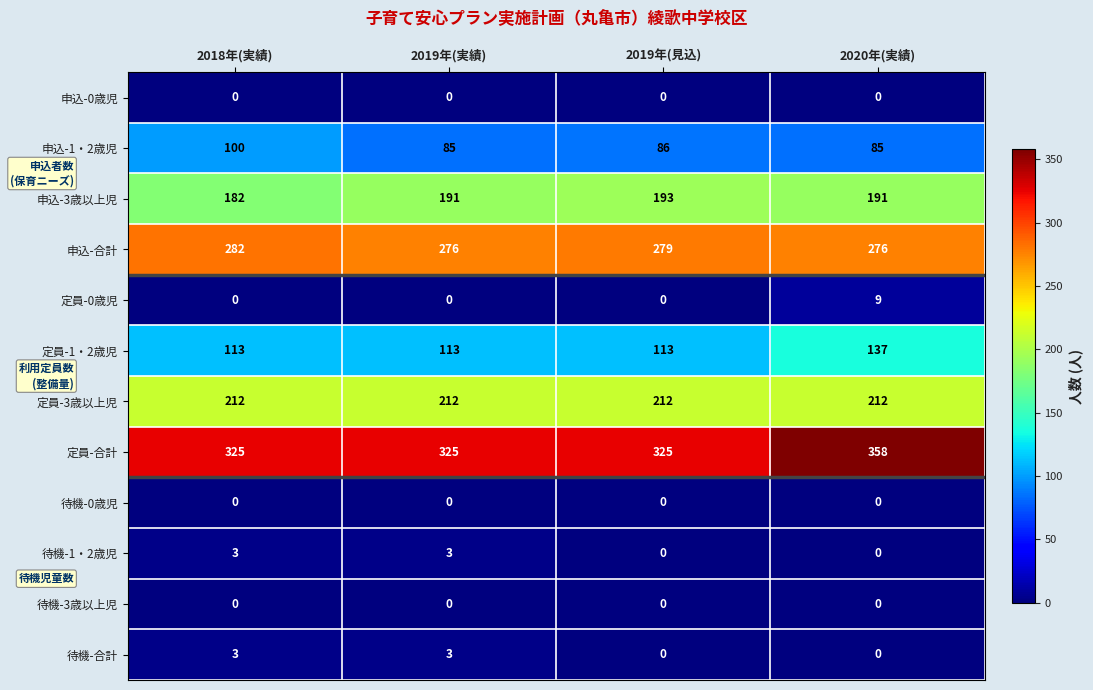

Which label corresponds to the largest value in the chart?

2020年(実績)